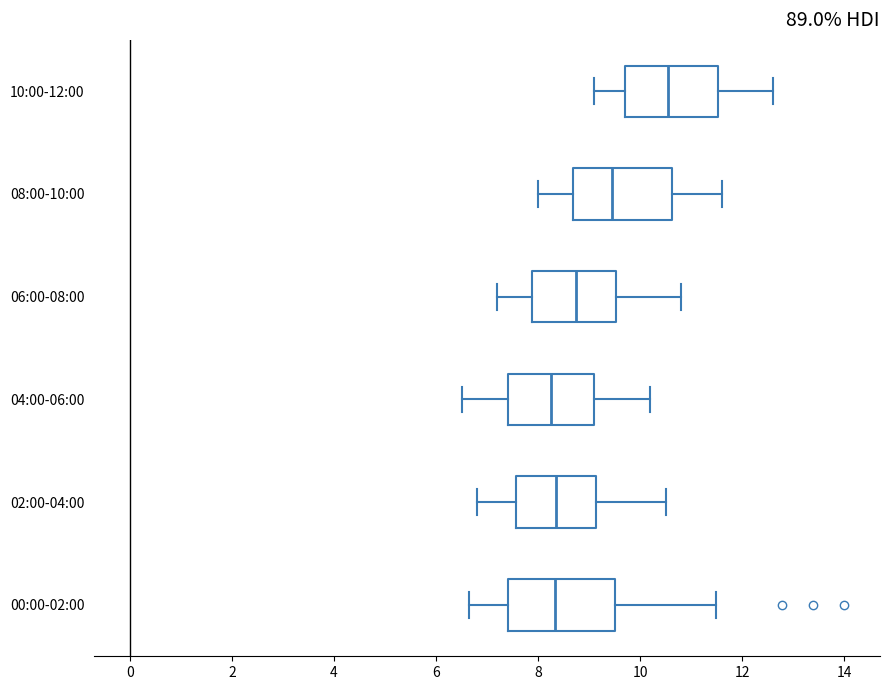

Reading bottom to top, read every box against the x-axis: the position of its median line, the range the box covers, and the ends of its whiskers. The values are not printed on the chart, so give them approximately, as read against the axis.

00:00-02:00: median 8.4, box 7.4 to 9.6, whiskers 6.6 to 11.4
02:00-04:00: median 8.4, box 7.6 to 9.2, whiskers 6.8 to 10.6
04:00-06:00: median 8.2, box 7.4 to 9.2, whiskers 6.6 to 10.2
06:00-08:00: median 8.8, box 7.8 to 9.6, whiskers 7.2 to 10.8
08:00-10:00: median 9.4, box 8.6 to 10.6, whiskers 8.0 to 11.6
10:00-12:00: median 10.6, box 9.8 to 11.6, whiskers 9.2 to 12.6